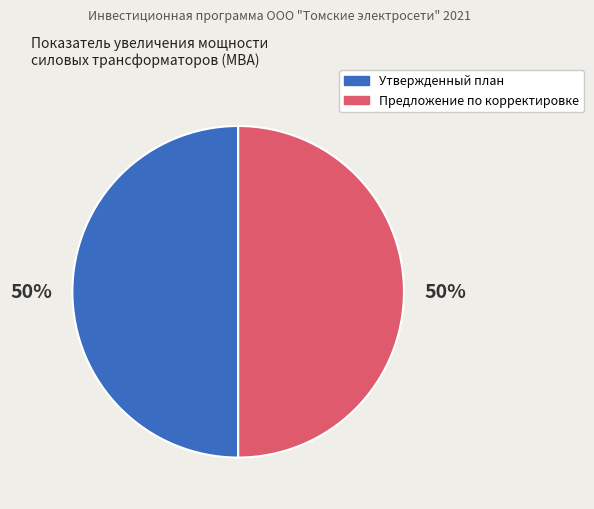

Count the number of slices in the pie.

2